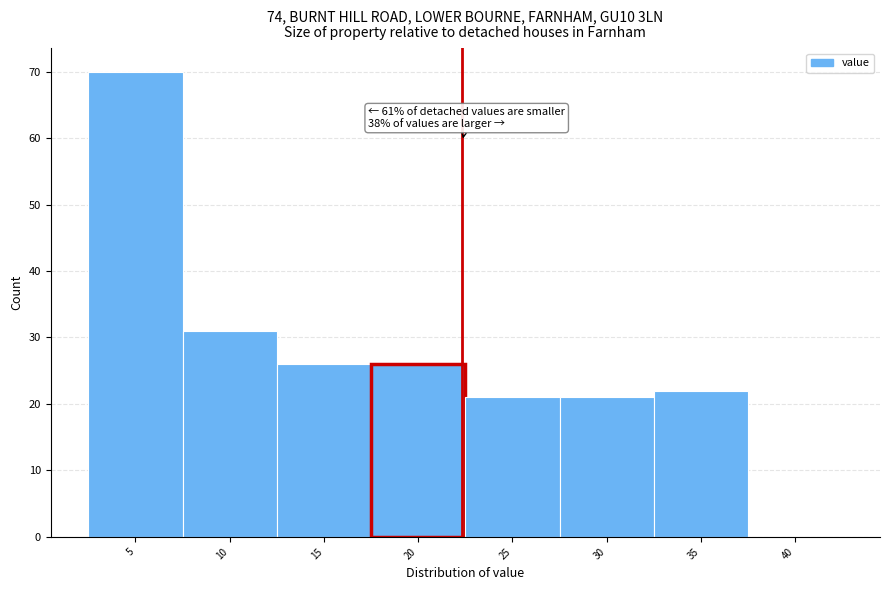

Reading left to right, what are all the values shown in this chart?

5=70	10=31	15=26	20=26	25=21	30=21	35=22	40=0